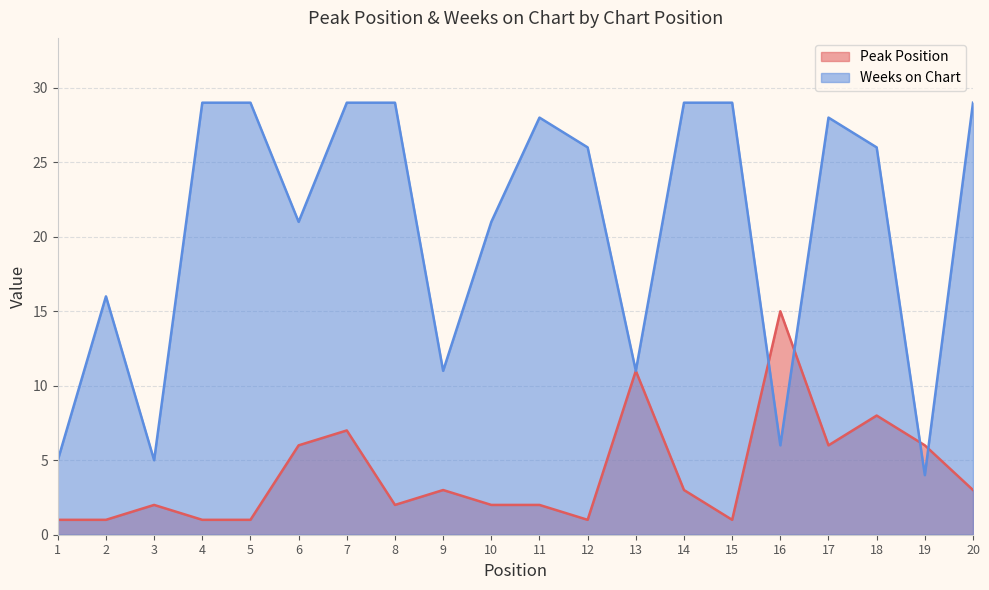

Rank the series at 15 from lowest to highest value.

Peak Position, Weeks on Chart